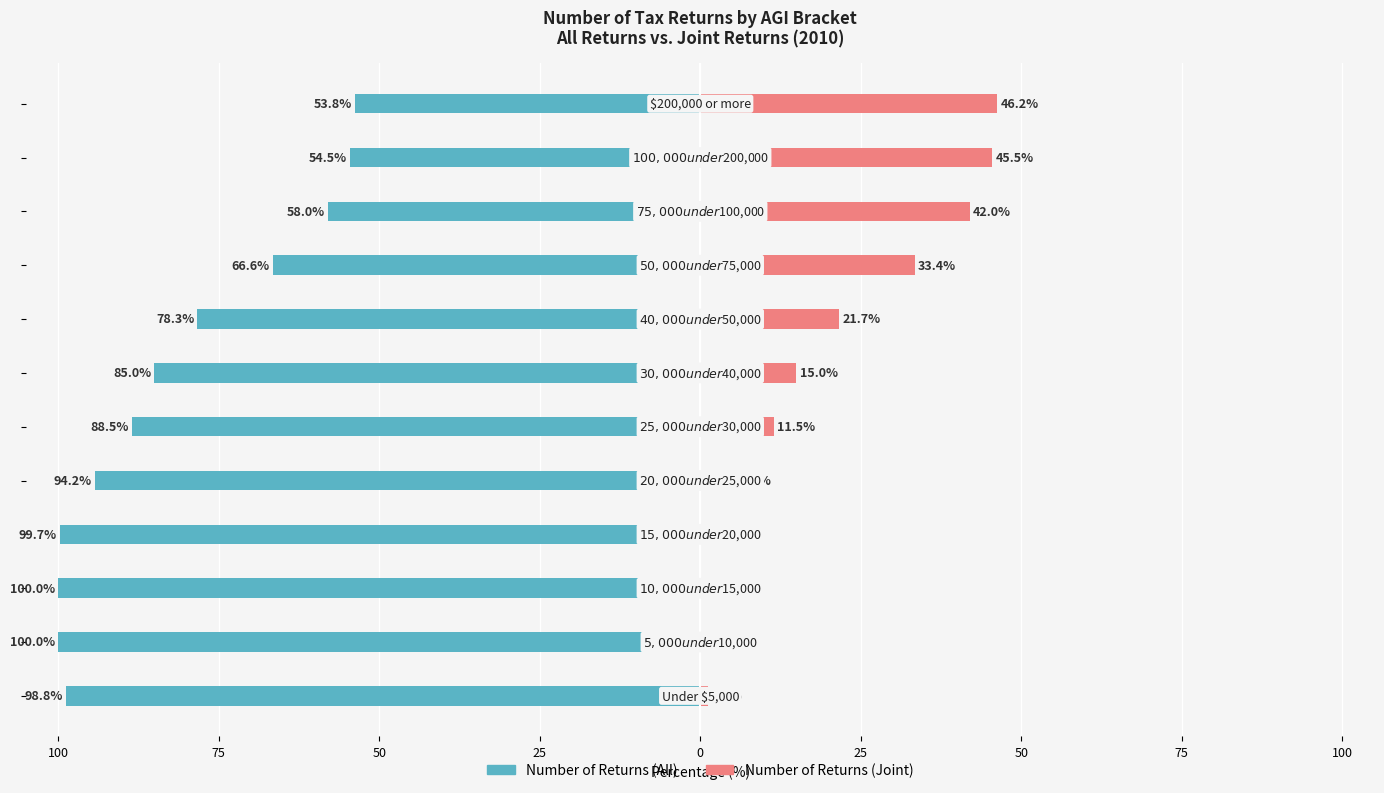

How many data points in Number of Returns (All) are less than -85?

7